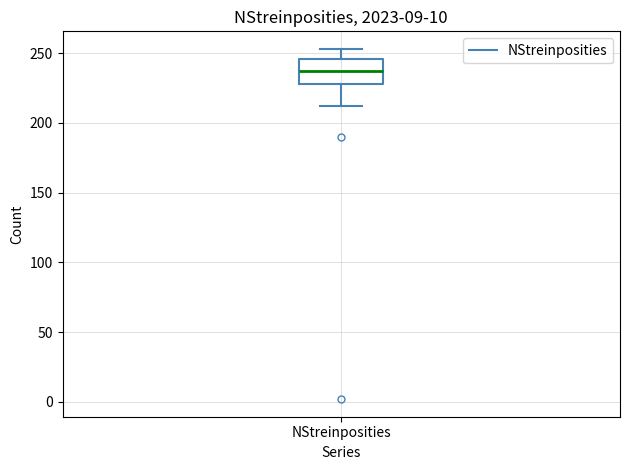

Read this box plot against the y-axis: the position of the median line, the range covered by the box, and the ends of both whiskers. The values are not printed on the chart, so give them approximately, as read against the axis.

median 235, box 230 to 245, whiskers 210 to 255